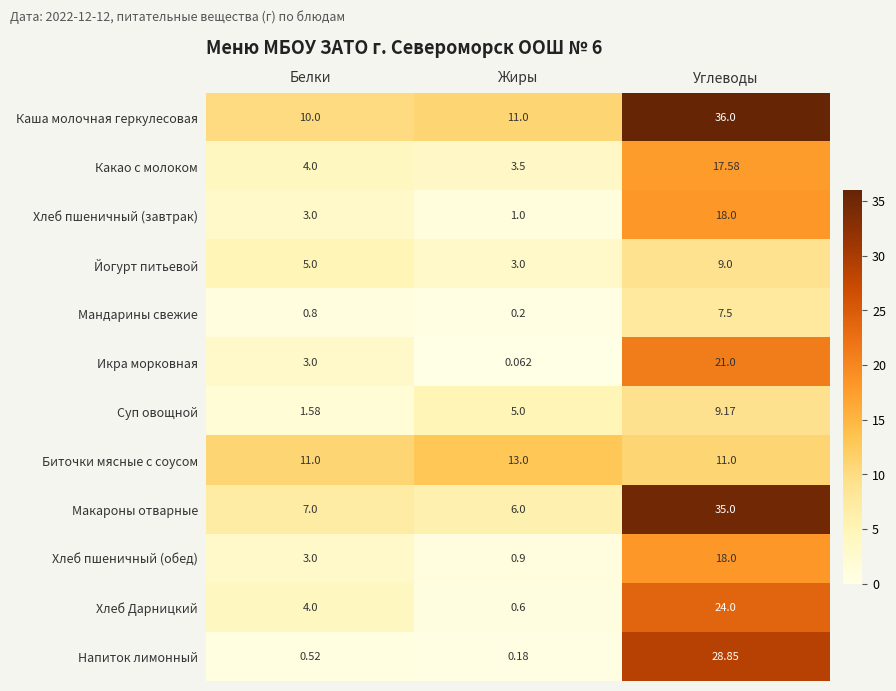

Which series has the largest total across all categories?

Каша молочная геркулесовая